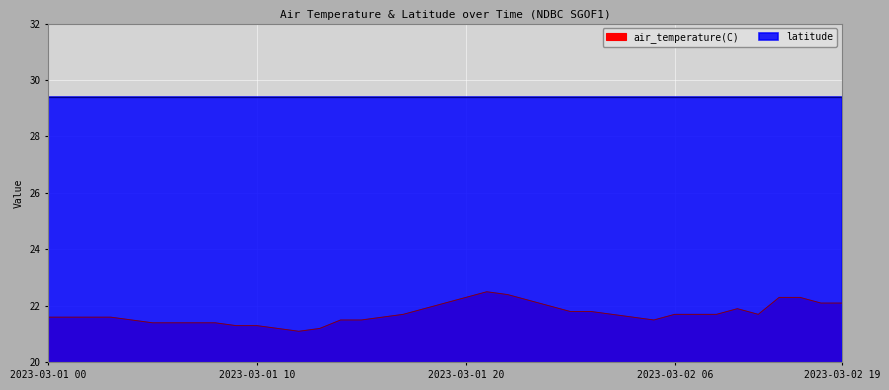

True or false: the data shows 22.3 at 2023-03-01 20.

True